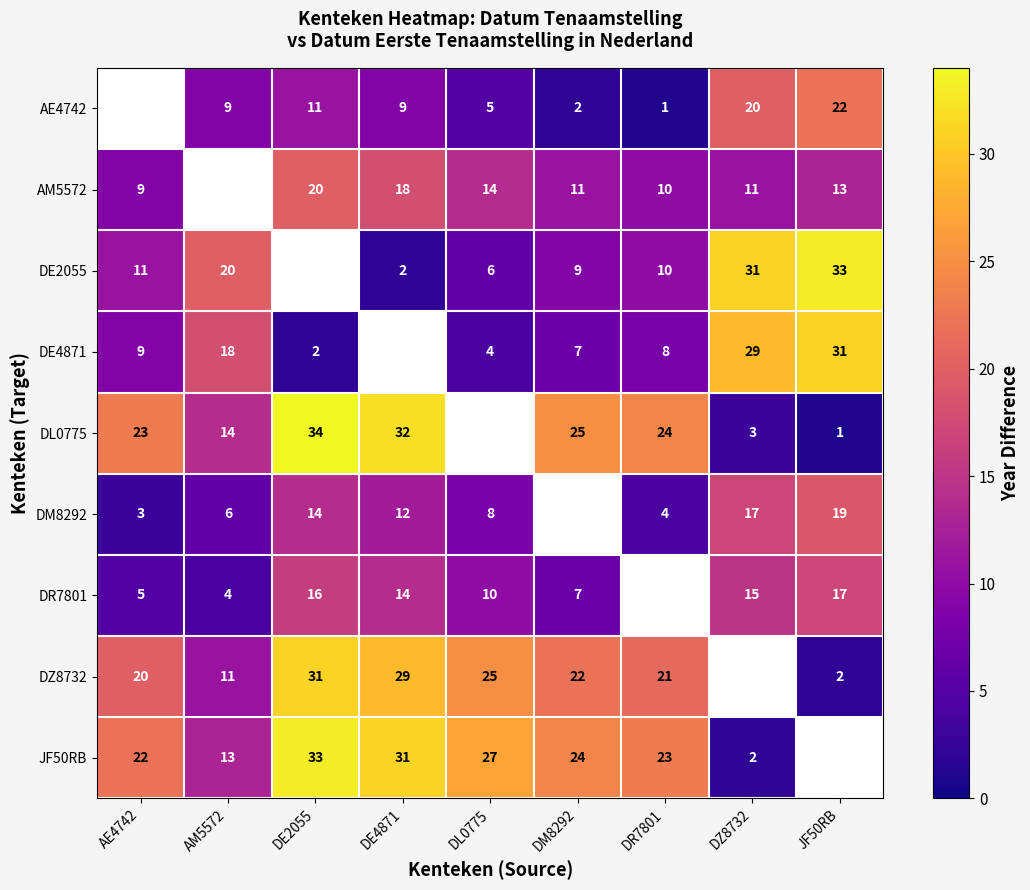

What is the sum of the DL0775 values at DE2055 and DM8292?

59